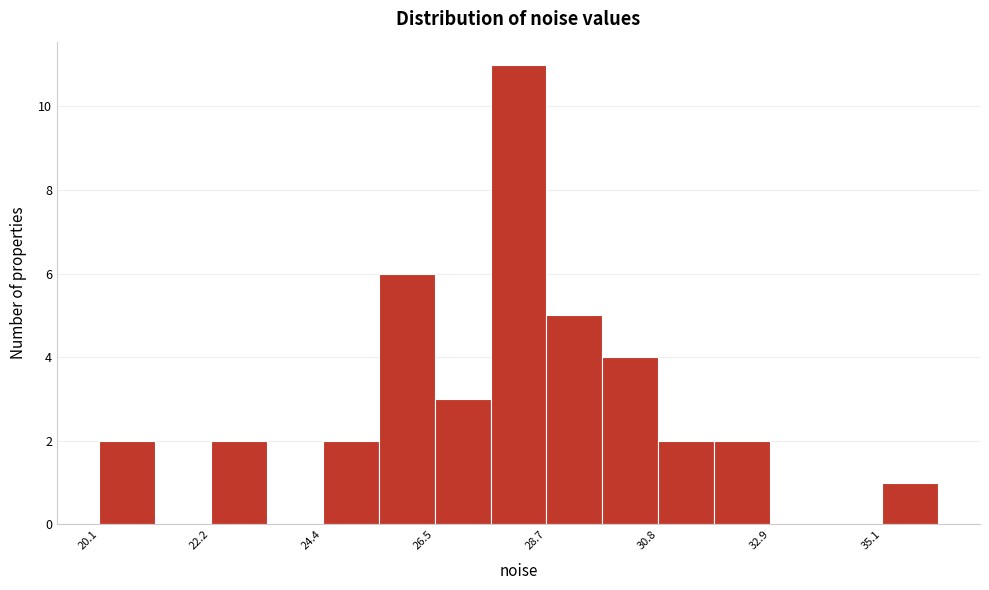

Around what value on the x-axis is the tallest bar? Give the approximate position of its centre, as read against the axis.

28.0